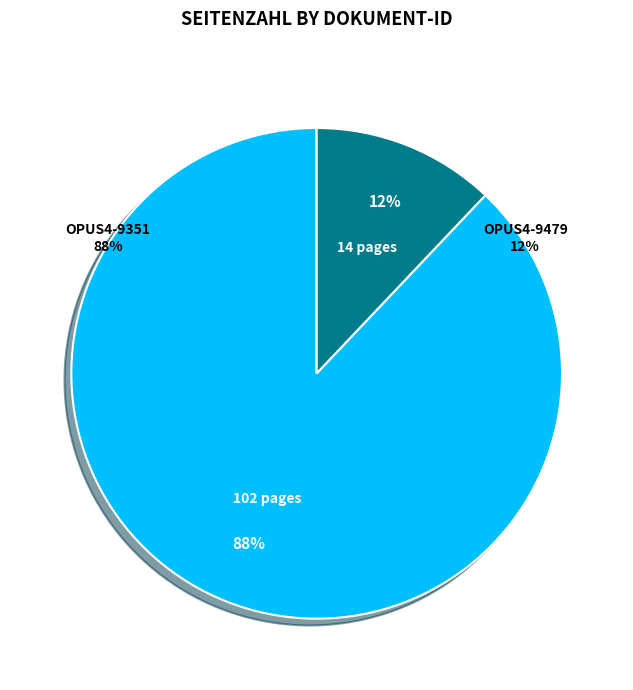

Do OPUS4-9479 and OPUS4-9351 together represent more than half of the pie?

Yes